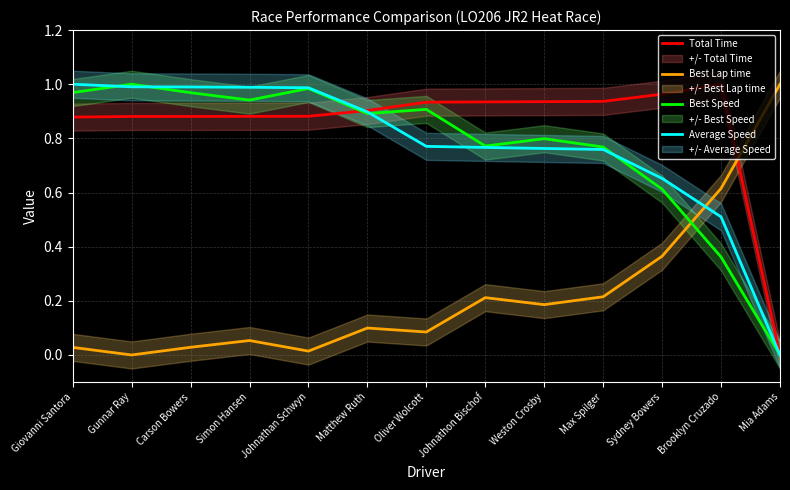

The value of Best Speed at Brooklyn Cruzado is 0.4. True or false?

True